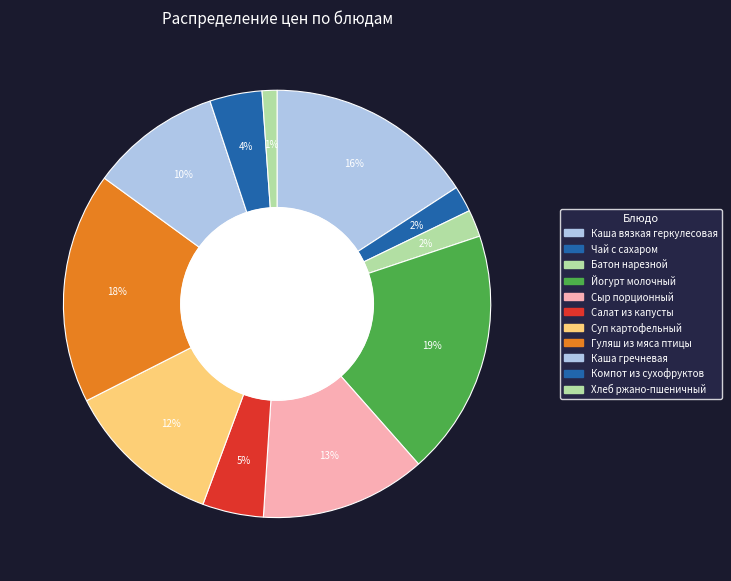

How many slices are in this pie chart?

11